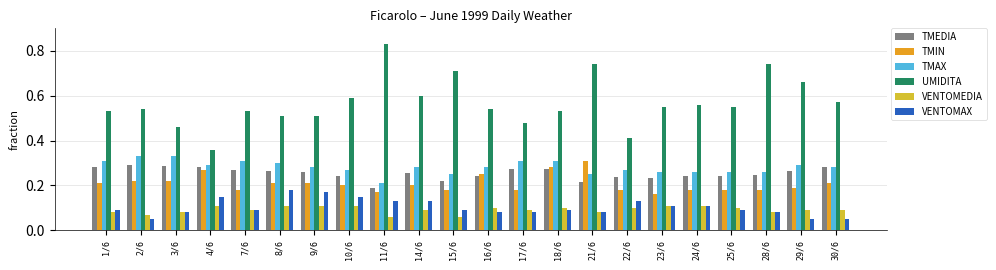

The TMAX series shows 0.4 at 16/6. True or false?

False